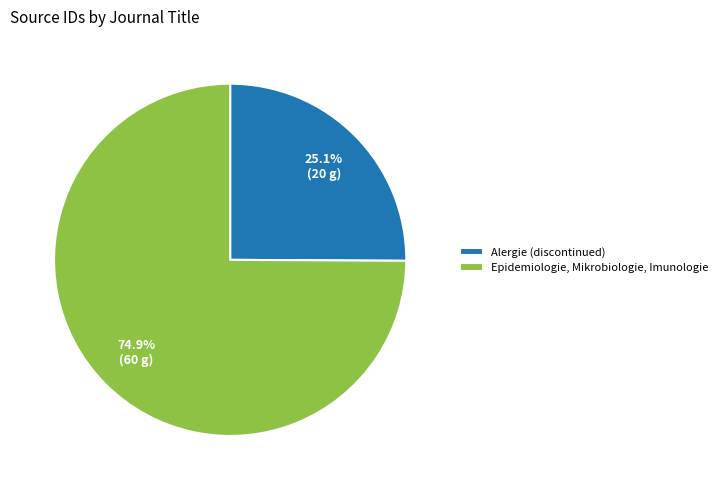

Which slice is the largest?

Epidemiologie, Mikrobiologie, Imunologie